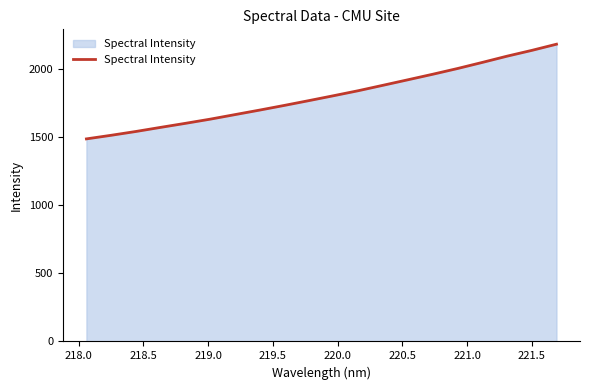

What is the difference between the maximum and minimum values?

696.2